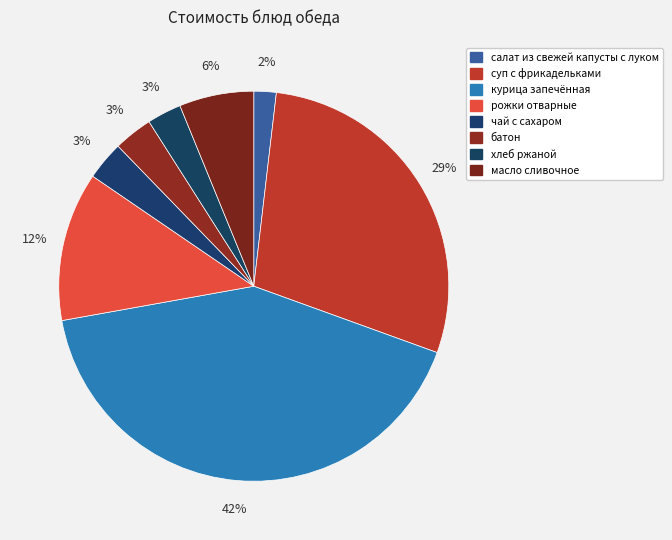

Count the number of slices in the pie.

8